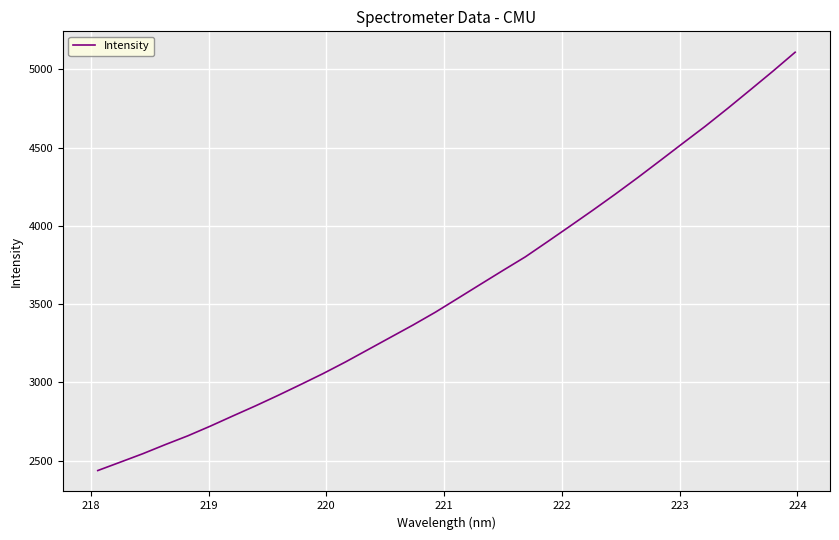

What is the smallest value displayed?

2436.2